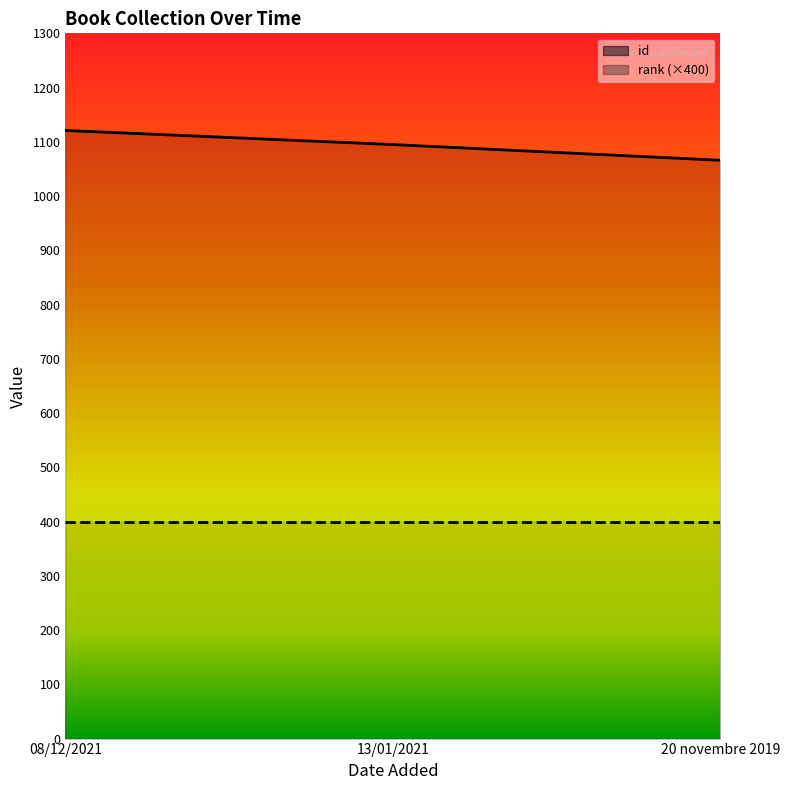

What is the maximum value shown in the chart?

1121